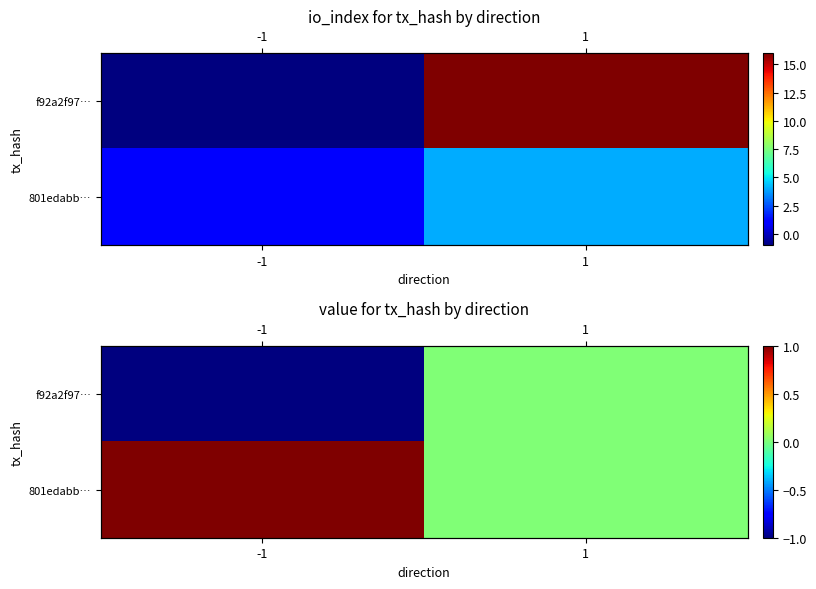

Between -1 and 1, which is larger?

1